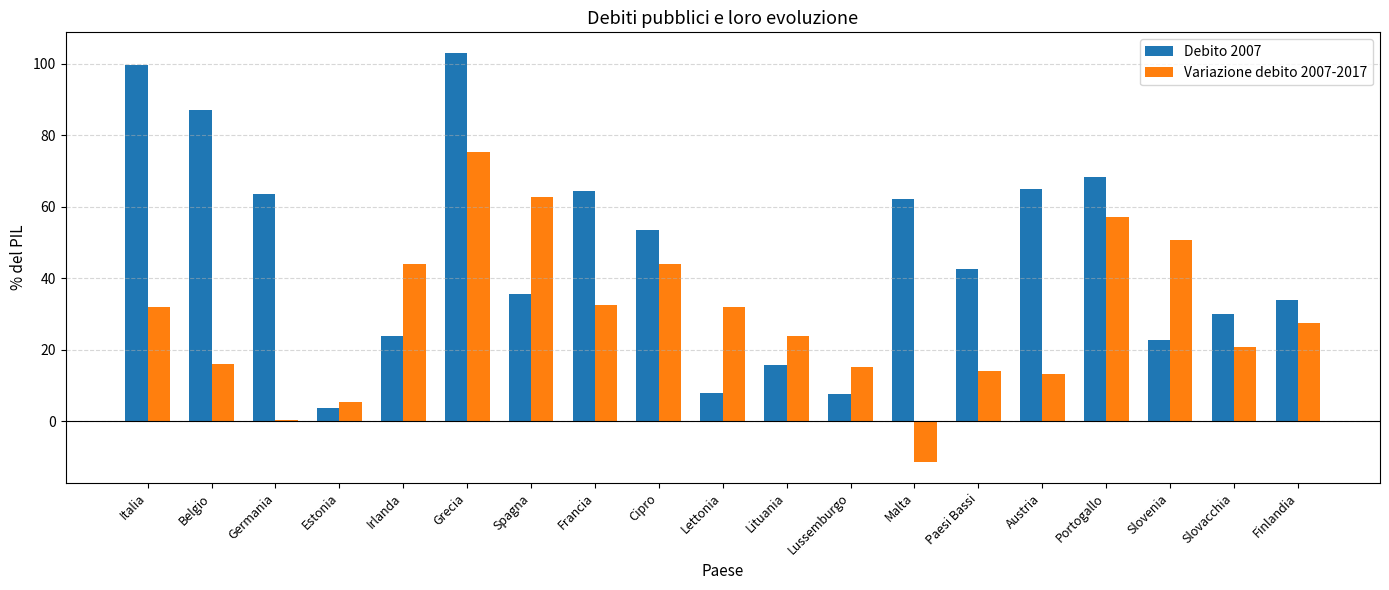

How many series are shown in this chart?

2